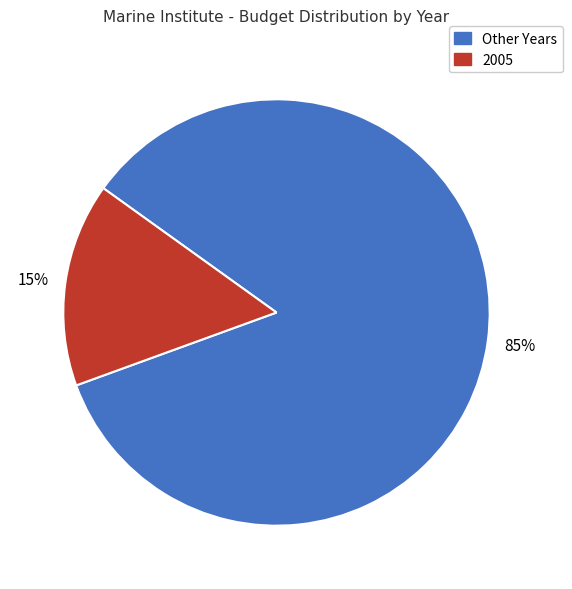

To the nearest percent, what is the average slice percentage?

50%